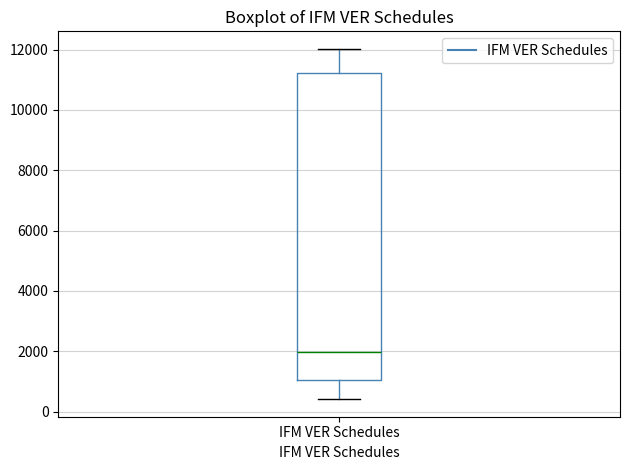

Where does the lower whisker of the box for IFM VER Schedules end on the y-axis? The values are not printed on the chart, so give them approximately, as read against the axis.

400